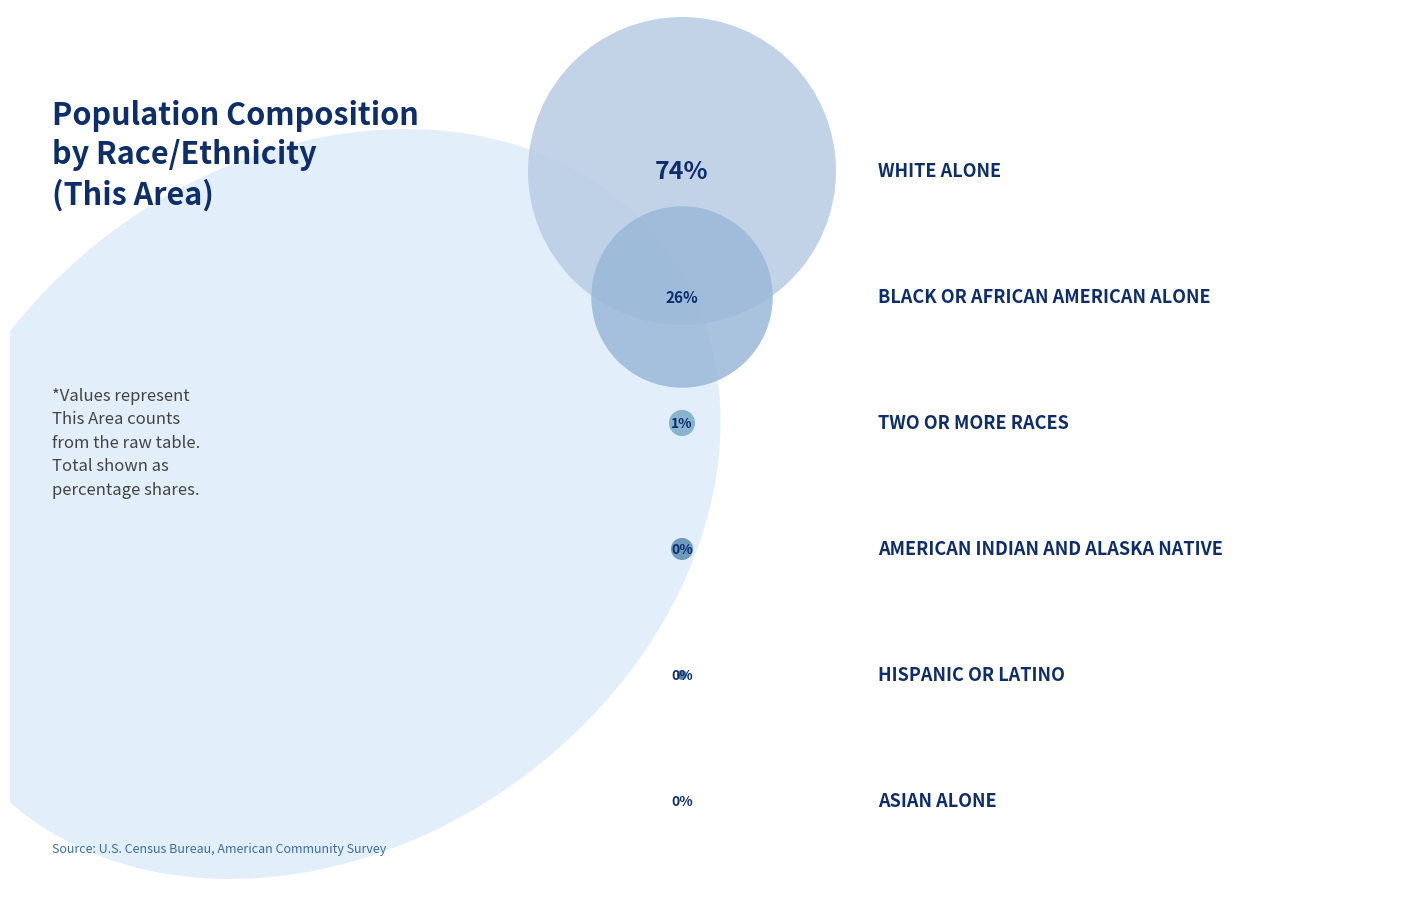

How many segments does this pie chart have?

6